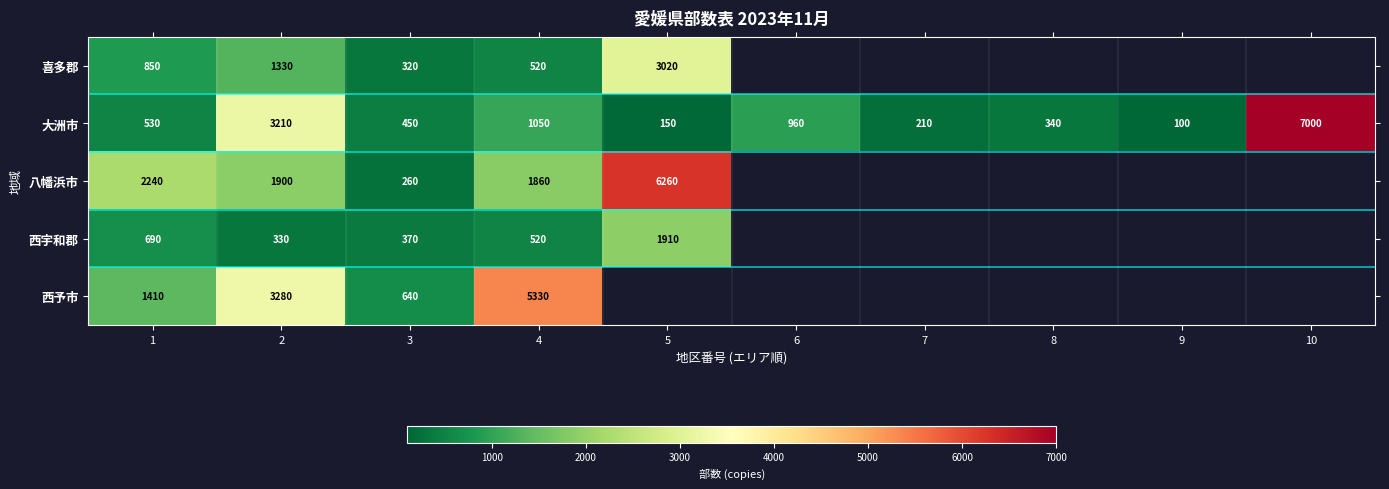

At which category is the sum across all series the highest?

2